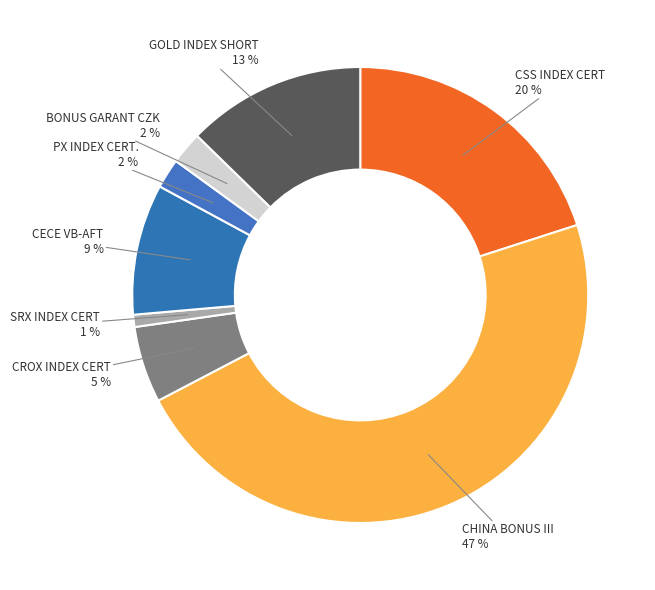

The BONUS GARANT CZK slice represents 9% of the pie. True or false?

False